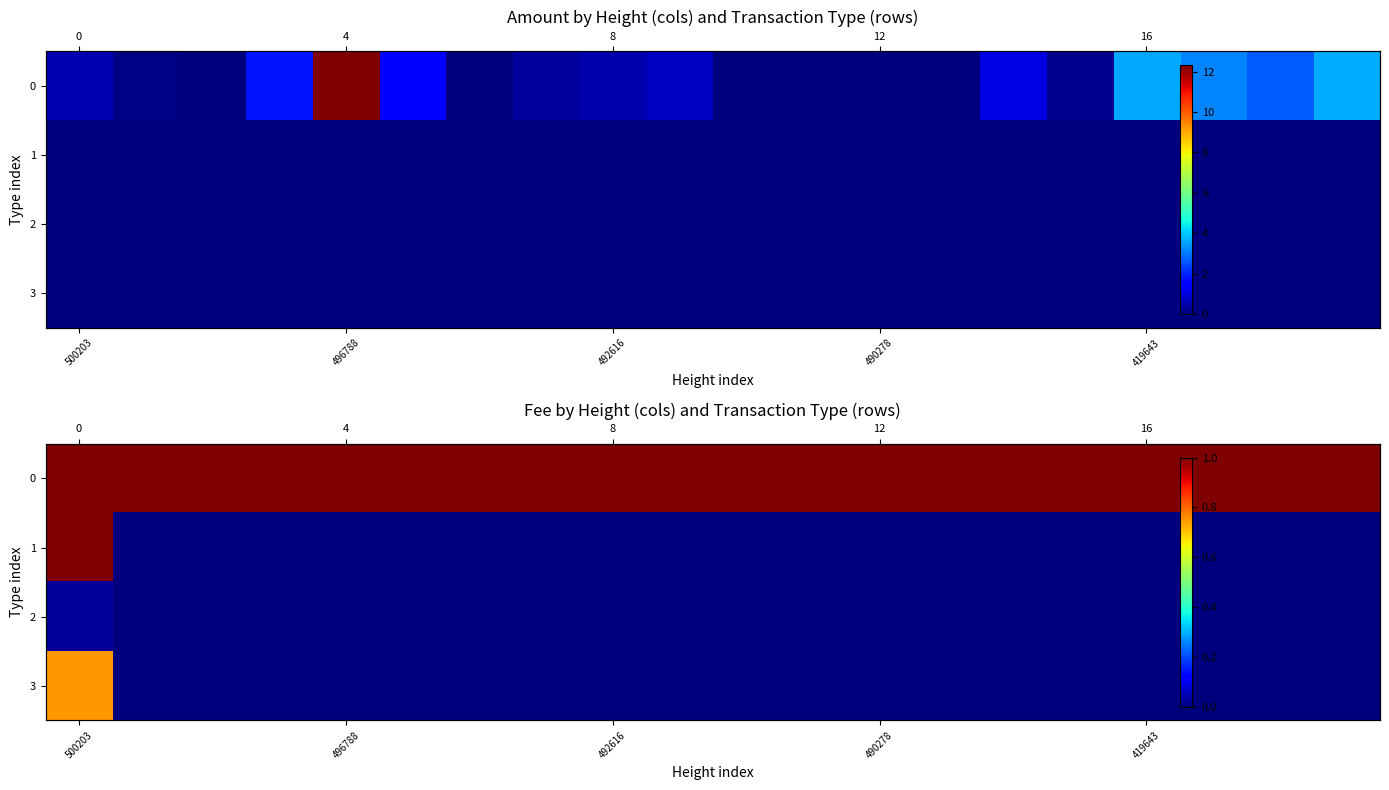

How many 1 values are between 0 and 1?

20